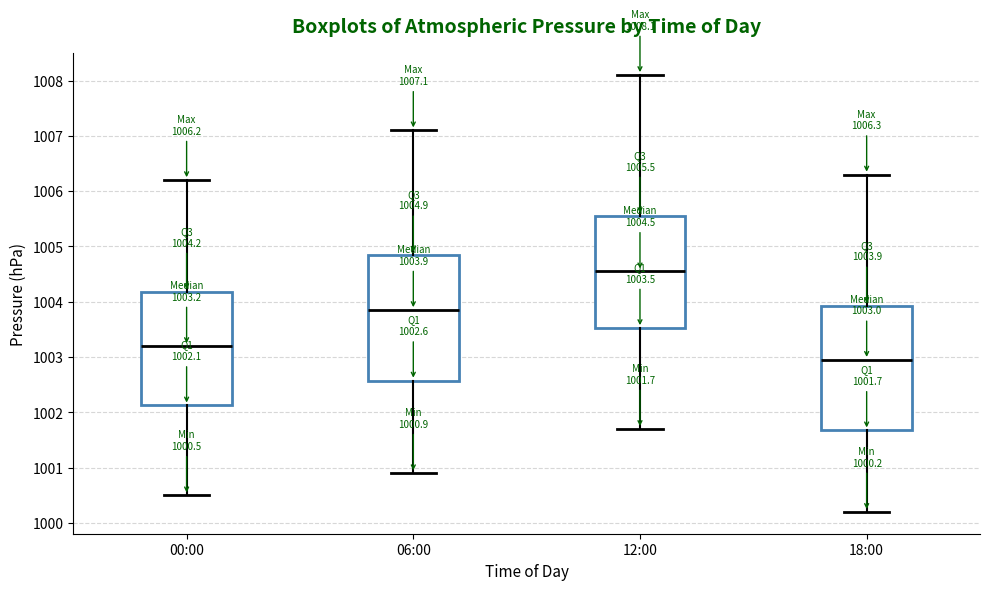

Which box has the lowest median line?

18:00